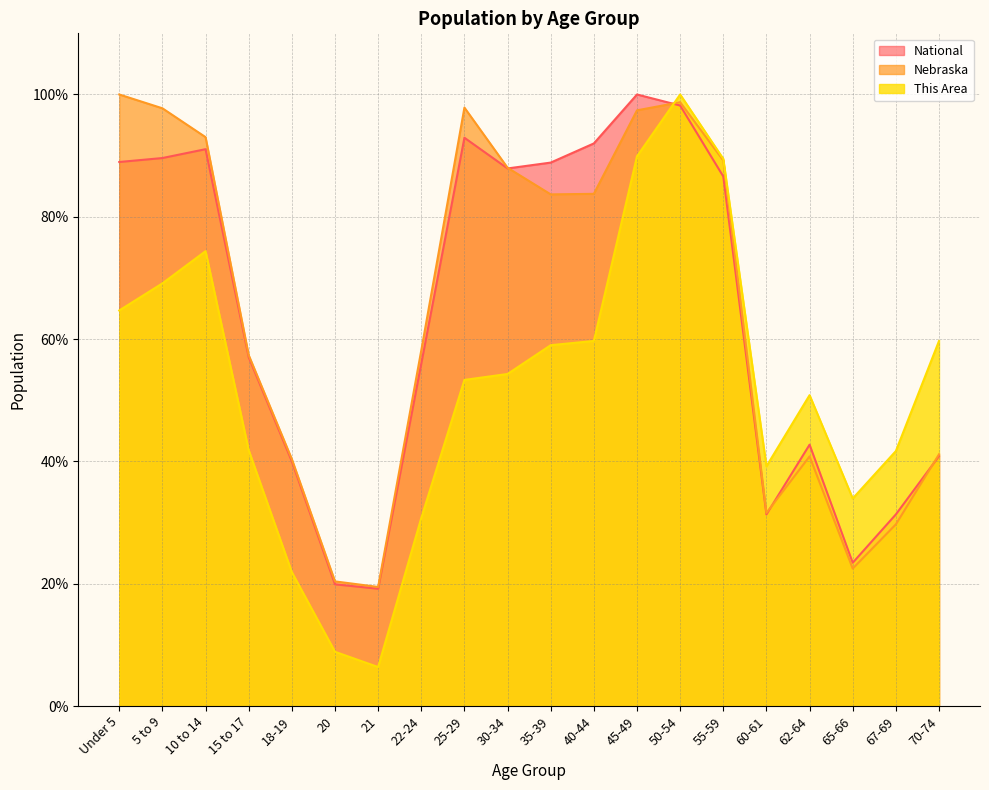

How many distinct data groups are displayed?

3